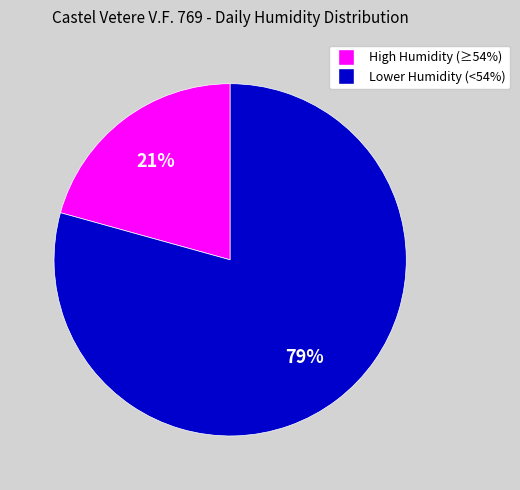

To the nearest percent, what is the average slice percentage?

50%